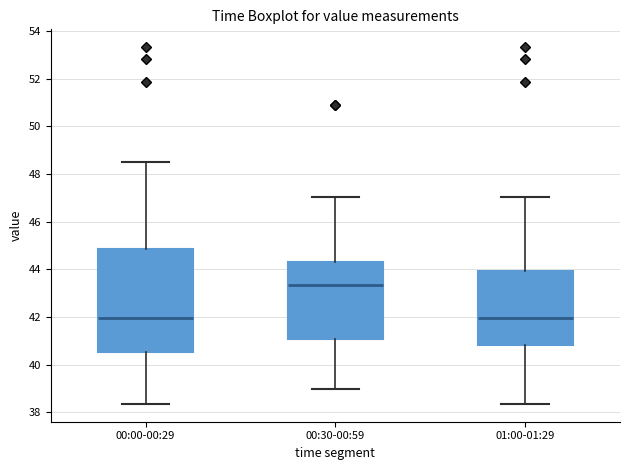

Comparing the boxes themselves (not the whiskers), which one is the tallest?

00:00-00:29